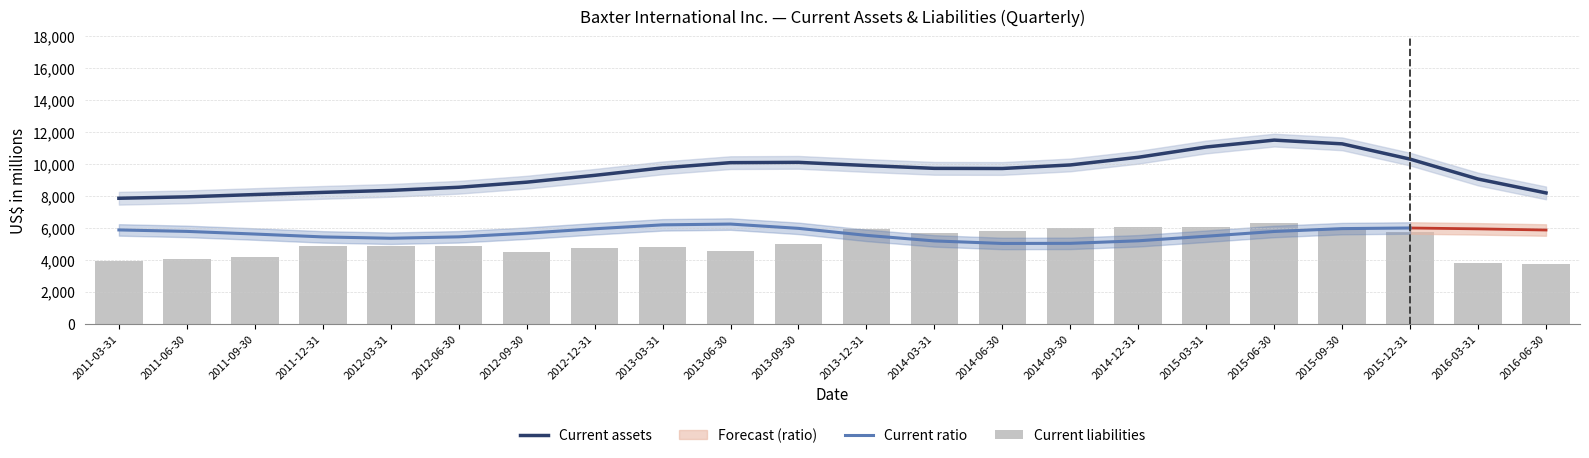

Reading left to right, transcribe all the data shown in this chart.

3889	4031	4165	4857	4857	4870	4458	4759	4778	4516	4996	5906	5645	5795	5990	6042	6074	6312	5981	5750	3823	3723